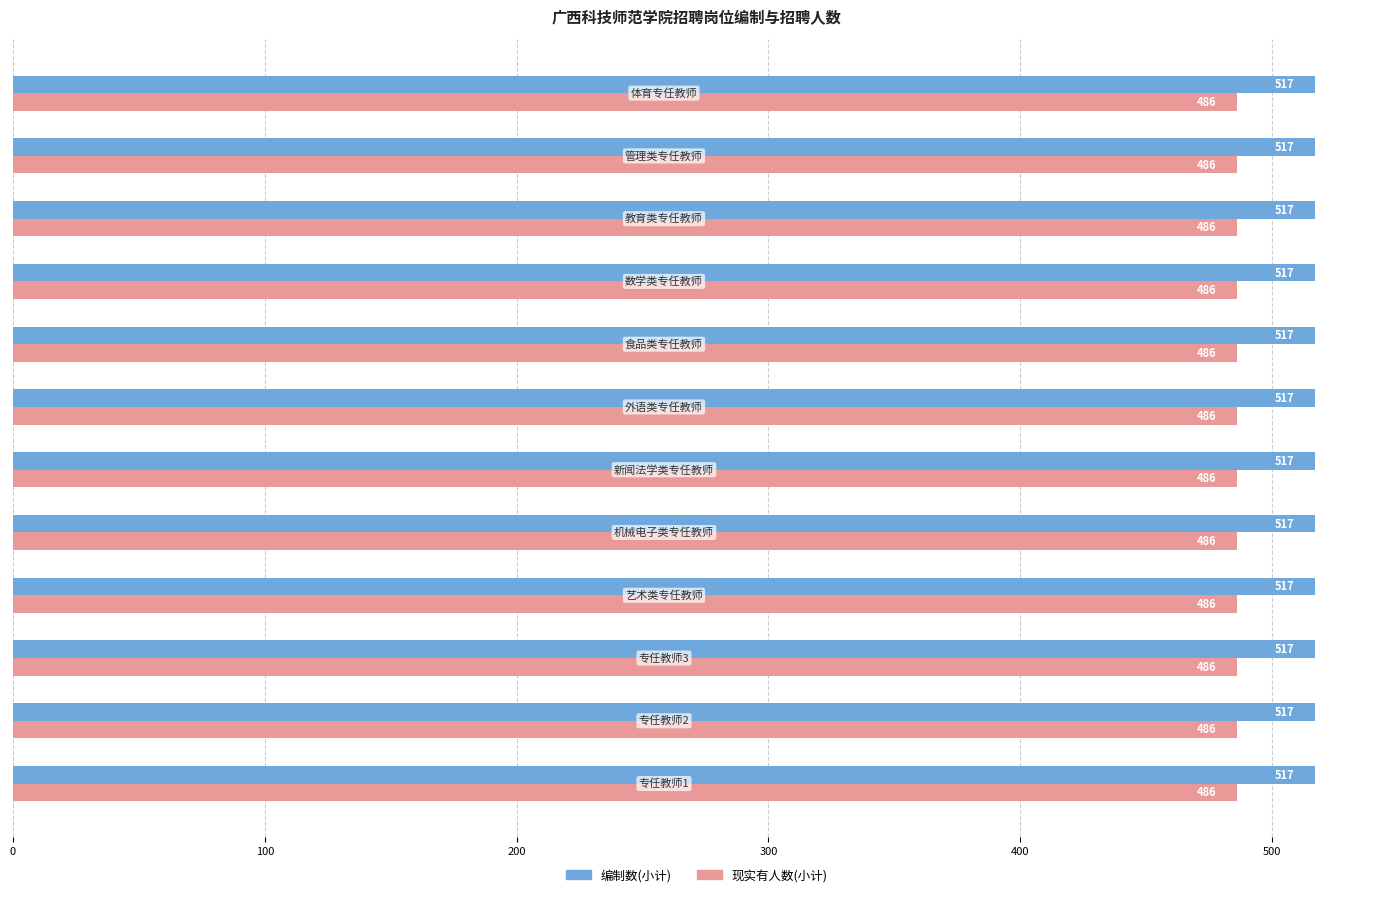

List the series in order of their peak value, lowest first.

现实有人数(小计), 编制数(小计)